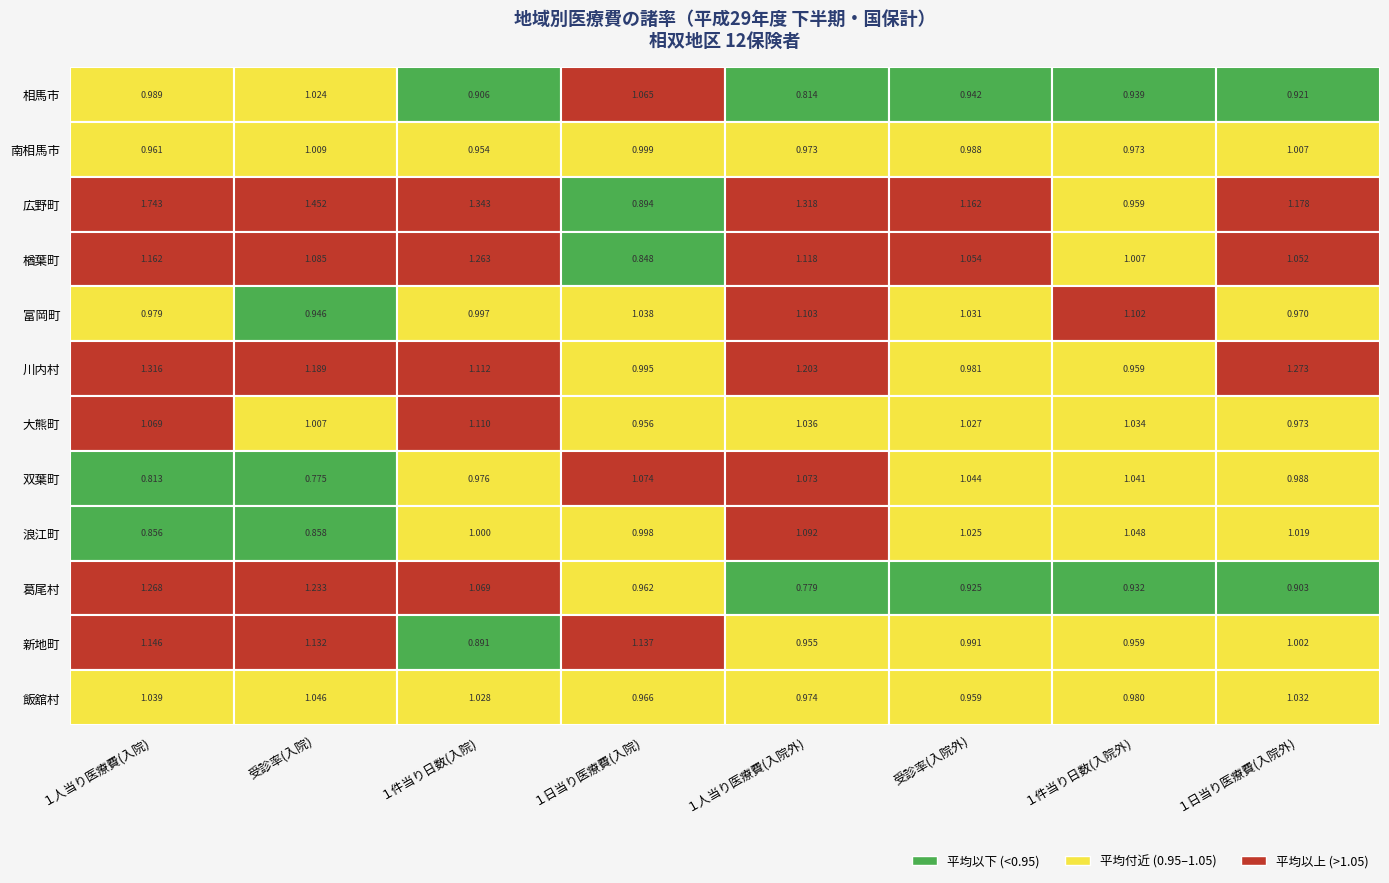

Reading left to right, list all the values displayed in this chart.

相馬市: 相馬市=1.0	南相馬市=1.0	広野町=0.9	楢葉町=1.1	富岡町=0.8	川内村=0.9	大熊町=0.9	双葉町=0.9
南相馬市: 相馬市=1.0	南相馬市=1.0	広野町=1.0	楢葉町=1.0	富岡町=1.0	川内村=1.0	大熊町=1.0	双葉町=1.0
広野町: 相馬市=1.7	南相馬市=1.5	広野町=1.3	楢葉町=0.9	富岡町=1.3	川内村=1.2	大熊町=1.0	双葉町=1.2
楢葉町: 相馬市=1.2	南相馬市=1.1	広野町=1.3	楢葉町=0.8	富岡町=1.1	川内村=1.1	大熊町=1.0	双葉町=1.1
富岡町: 相馬市=1.0	南相馬市=0.9	広野町=1.0	楢葉町=1.0	富岡町=1.1	川内村=1.0	大熊町=1.1	双葉町=1.0
川内村: 相馬市=1.3	南相馬市=1.2	広野町=1.1	楢葉町=1.0	富岡町=1.2	川内村=1.0	大熊町=1.0	双葉町=1.3
大熊町: 相馬市=1.1	南相馬市=1.0	広野町=1.1	楢葉町=1.0	富岡町=1.0	川内村=1.0	大熊町=1.0	双葉町=1.0
双葉町: 相馬市=0.8	南相馬市=0.8	広野町=1.0	楢葉町=1.1	富岡町=1.1	川内村=1.0	大熊町=1.0	双葉町=1.0
浪江町: 相馬市=0.9	南相馬市=0.9	広野町=1.0	楢葉町=1.0	富岡町=1.1	川内村=1.0	大熊町=1.0	双葉町=1.0
葛尾村: 相馬市=1.3	南相馬市=1.2	広野町=1.1	楢葉町=1.0	富岡町=0.8	川内村=0.9	大熊町=0.9	双葉町=0.9
新地町: 相馬市=1.1	南相馬市=1.1	広野町=0.9	楢葉町=1.1	富岡町=1.0	川内村=1.0	大熊町=1.0	双葉町=1.0
飯舘村: 相馬市=1.0	南相馬市=1.0	広野町=1.0	楢葉町=1.0	富岡町=1.0	川内村=1.0	大熊町=1.0	双葉町=1.0